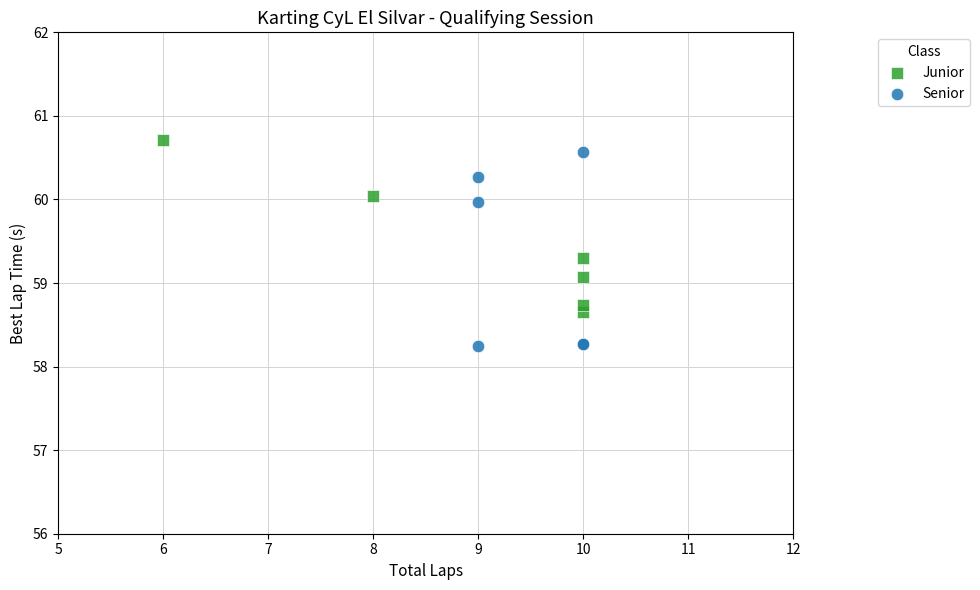

Which series reaches the minimum Y coordinate?

Senior